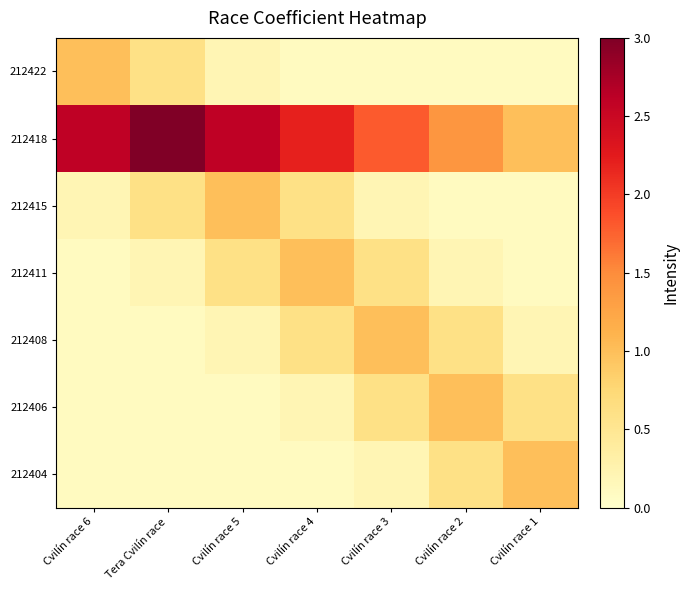

Reading left to right, list all the values displayed in this chart.

212422: Cvilín race 6=1.0	Tera Cvilín race=0.6	Cvilín race 5=0.2	Cvilín race 4=0.1	Cvilín race 3=0.1	Cvilín race 2=0.1	Cvilín race 1=0.1
212418: Cvilín race 6=2.6	Tera Cvilín race=3.0	Cvilín race 5=2.6	Cvilín race 4=2.2	Cvilín race 3=1.8	Cvilín race 2=1.4	Cvilín race 1=1.0
212415: Cvilín race 6=0.2	Tera Cvilín race=0.6	Cvilín race 5=1.0	Cvilín race 4=0.6	Cvilín race 3=0.2	Cvilín race 2=0.1	Cvilín race 1=0.1
212411: Cvilín race 6=0.1	Tera Cvilín race=0.2	Cvilín race 5=0.6	Cvilín race 4=1.0	Cvilín race 3=0.6	Cvilín race 2=0.2	Cvilín race 1=0.1
212408: Cvilín race 6=0.1	Tera Cvilín race=0.1	Cvilín race 5=0.2	Cvilín race 4=0.6	Cvilín race 3=1.0	Cvilín race 2=0.6	Cvilín race 1=0.2
212406: Cvilín race 6=0.1	Tera Cvilín race=0.1	Cvilín race 5=0.1	Cvilín race 4=0.2	Cvilín race 3=0.6	Cvilín race 2=1.0	Cvilín race 1=0.6
212404: Cvilín race 6=0.1	Tera Cvilín race=0.1	Cvilín race 5=0.1	Cvilín race 4=0.1	Cvilín race 3=0.2	Cvilín race 2=0.6	Cvilín race 1=1.0